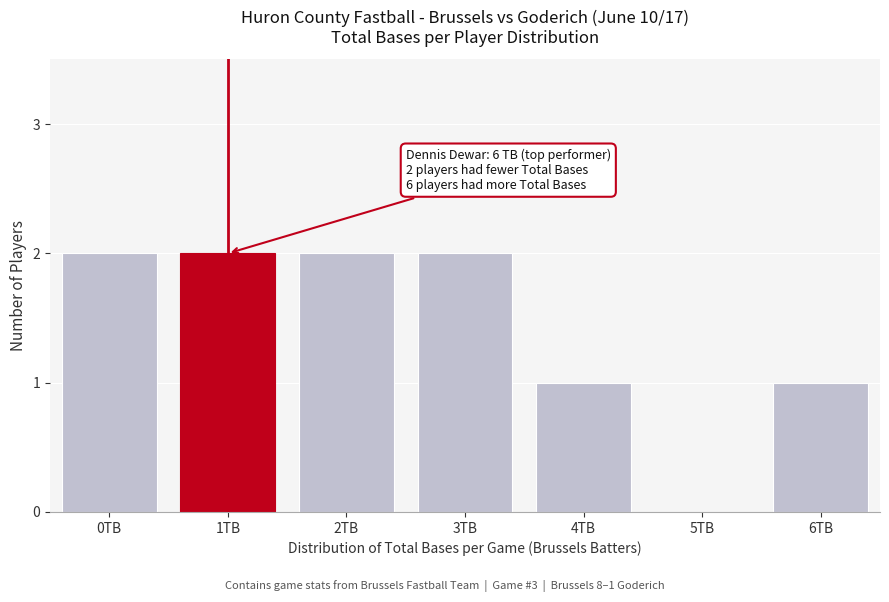

Reading left to right, list all the values displayed in this chart.

0TB=2	1TB=2	2TB=2	3TB=2	4TB=1	5TB=0	6TB=1